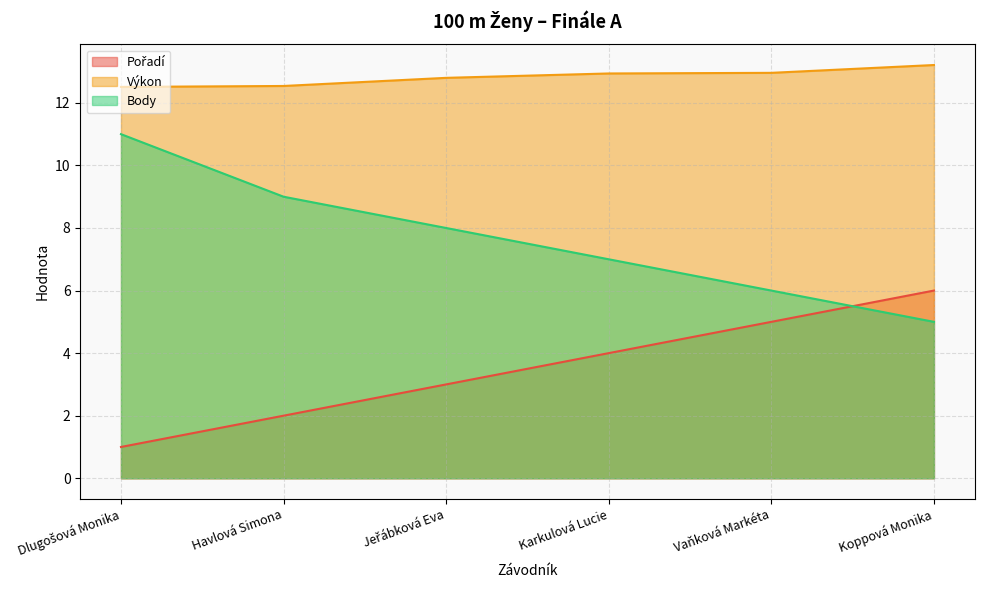

What is the sum of all Body values?

46.0